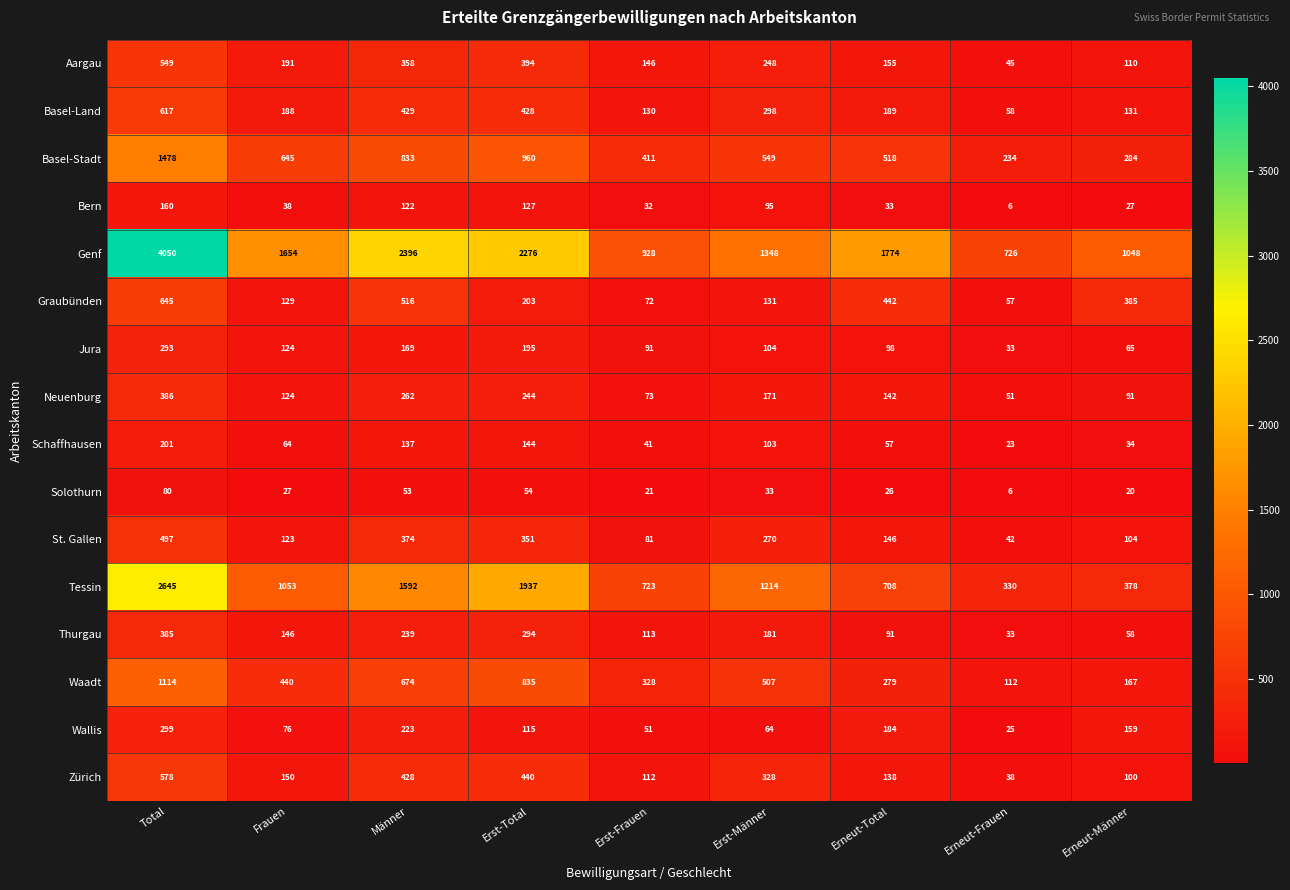

What is the difference between the second highest and second lowest values in the Graubünden series?

444